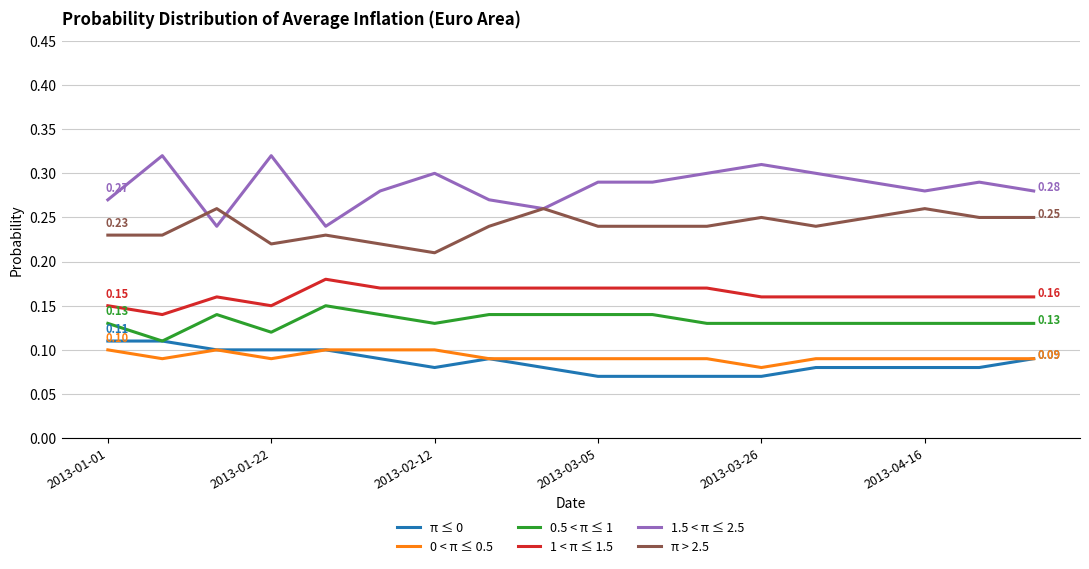

True or false: π ≤ 0 and 1.5 < π ≤ 2.5 cross at least once.

False